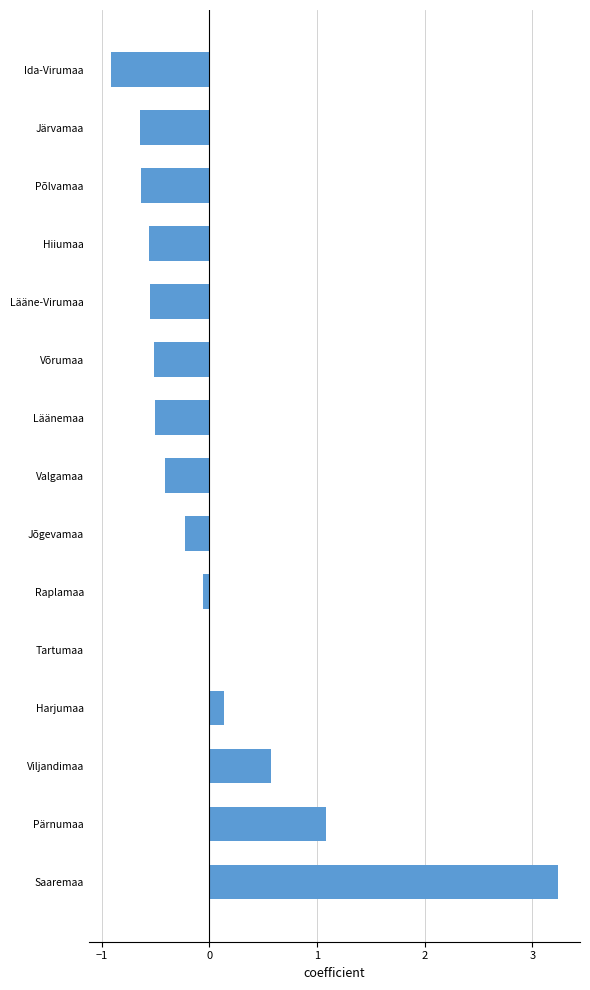

How many distinct data groups are displayed?

1